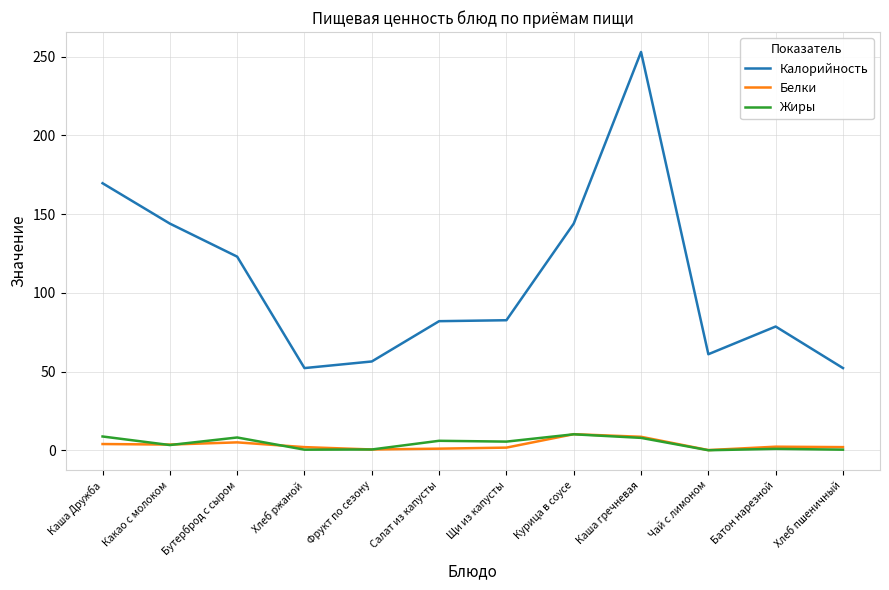

True or false: Калорийность and Жиры cross at least once.

False